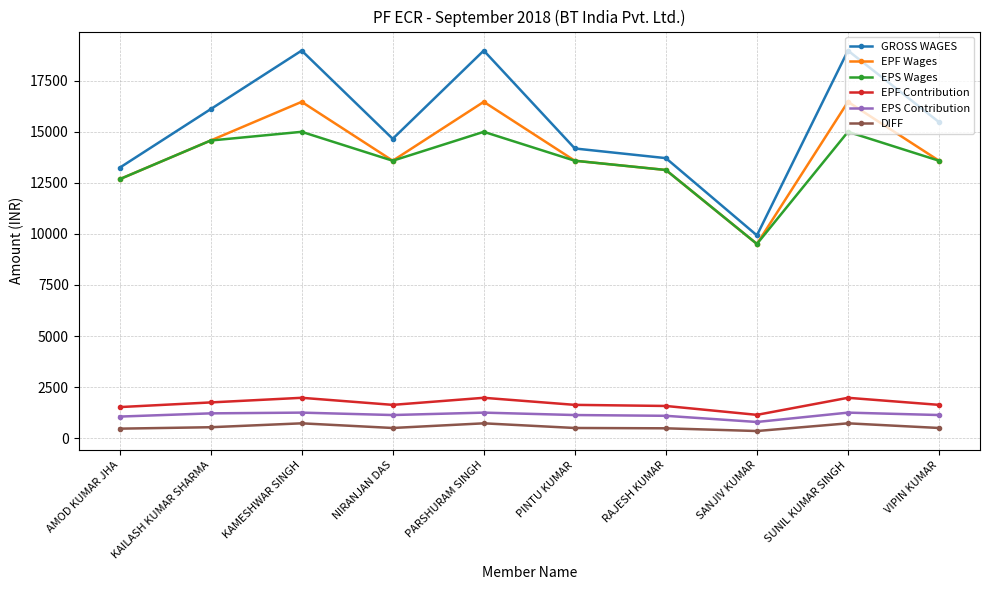

Rank the series at SUNIL KUMAR SINGH from highest to lowest value.

GROSS WAGES, EPF Wages, EPS Wages, EPF Contribution, EPS Contribution, DIFF